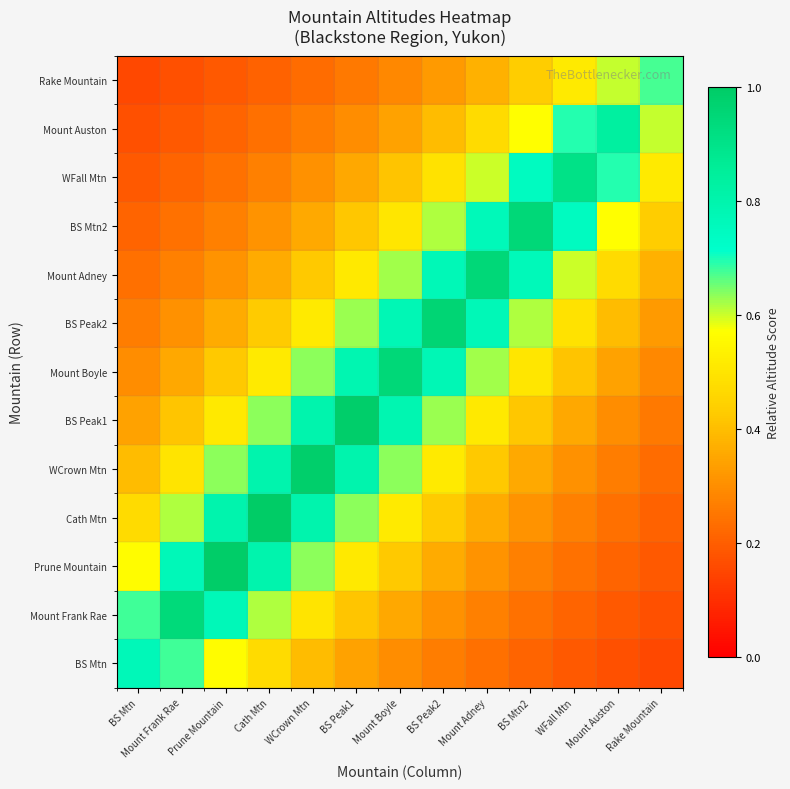

Reading left to right, transcribe all the data shown in this chart.

BS Mtn: BS Mtn=0.8	Mount Frank Rae=0.7	Prune Mountain=0.6	Cath Mtn=0.5	WCrown Mtn=0.4	BS Peak1=0.3	Mount Boyle=0.3	BS Peak2=0.3	Mount Adney=0.2	BS Mtn2=0.2	WFall Mtn=0.2	Mount Auston=0.2	Rake Mountain=0.2
Mount Frank Rae: BS Mtn=0.7	Mount Frank Rae=0.9	Prune Mountain=0.8	Cath Mtn=0.6	WCrown Mtn=0.5	BS Peak1=0.4	Mount Boyle=0.4	BS Peak2=0.3	Mount Adney=0.3	BS Mtn2=0.2	WFall Mtn=0.2	Mount Auston=0.2	Rake Mountain=0.2
Prune Mountain: BS Mtn=0.6	Mount Frank Rae=0.8	Prune Mountain=1.0	Cath Mtn=0.8	WCrown Mtn=0.6	BS Peak1=0.5	Mount Boyle=0.4	BS Peak2=0.4	Mount Adney=0.3	BS Mtn2=0.3	WFall Mtn=0.2	Mount Auston=0.2	Rake Mountain=0.2
Cath Mtn: BS Mtn=0.5	Mount Frank Rae=0.6	Prune Mountain=0.8	Cath Mtn=1.0	WCrown Mtn=0.8	BS Peak1=0.6	Mount Boyle=0.5	BS Peak2=0.4	Mount Adney=0.4	BS Mtn2=0.3	WFall Mtn=0.3	Mount Auston=0.2	Rake Mountain=0.2
WCrown Mtn: BS Mtn=0.4	Mount Frank Rae=0.5	Prune Mountain=0.6	Cath Mtn=0.8	WCrown Mtn=1.0	BS Peak1=0.8	Mount Boyle=0.6	BS Peak2=0.5	Mount Adney=0.4	BS Mtn2=0.4	WFall Mtn=0.3	Mount Auston=0.3	Rake Mountain=0.2
BS Peak1: BS Mtn=0.3	Mount Frank Rae=0.4	Prune Mountain=0.5	Cath Mtn=0.6	WCrown Mtn=0.8	BS Peak1=1.0	Mount Boyle=0.8	BS Peak2=0.6	Mount Adney=0.5	BS Mtn2=0.4	WFall Mtn=0.4	Mount Auston=0.3	Rake Mountain=0.3
Mount Boyle: BS Mtn=0.3	Mount Frank Rae=0.4	Prune Mountain=0.4	Cath Mtn=0.5	WCrown Mtn=0.6	BS Peak1=0.8	Mount Boyle=0.9	BS Peak2=0.8	Mount Adney=0.6	BS Mtn2=0.5	WFall Mtn=0.4	Mount Auston=0.3	Rake Mountain=0.3
BS Peak2: BS Mtn=0.3	Mount Frank Rae=0.3	Prune Mountain=0.4	Cath Mtn=0.4	WCrown Mtn=0.5	BS Peak1=0.6	Mount Boyle=0.8	BS Peak2=1.0	Mount Adney=0.8	BS Mtn2=0.6	WFall Mtn=0.5	Mount Auston=0.4	Rake Mountain=0.3
Mount Adney: BS Mtn=0.2	Mount Frank Rae=0.3	Prune Mountain=0.3	Cath Mtn=0.4	WCrown Mtn=0.4	BS Peak1=0.5	Mount Boyle=0.6	BS Peak2=0.8	Mount Adney=0.9	BS Mtn2=0.8	WFall Mtn=0.6	Mount Auston=0.5	Rake Mountain=0.4
BS Mtn2: BS Mtn=0.2	Mount Frank Rae=0.2	Prune Mountain=0.3	Cath Mtn=0.3	WCrown Mtn=0.4	BS Peak1=0.4	Mount Boyle=0.5	BS Peak2=0.6	Mount Adney=0.8	BS Mtn2=0.9	WFall Mtn=0.7	Mount Auston=0.6	Rake Mountain=0.4
WFall Mtn: BS Mtn=0.2	Mount Frank Rae=0.2	Prune Mountain=0.2	Cath Mtn=0.3	WCrown Mtn=0.3	BS Peak1=0.4	Mount Boyle=0.4	BS Peak2=0.5	Mount Adney=0.6	BS Mtn2=0.7	WFall Mtn=0.9	Mount Auston=0.7	Rake Mountain=0.5
Mount Auston: BS Mtn=0.2	Mount Frank Rae=0.2	Prune Mountain=0.2	Cath Mtn=0.2	WCrown Mtn=0.3	BS Peak1=0.3	Mount Boyle=0.3	BS Peak2=0.4	Mount Adney=0.5	BS Mtn2=0.6	WFall Mtn=0.7	Mount Auston=0.8	Rake Mountain=0.6
Rake Mountain: BS Mtn=0.2	Mount Frank Rae=0.2	Prune Mountain=0.2	Cath Mtn=0.2	WCrown Mtn=0.2	BS Peak1=0.3	Mount Boyle=0.3	BS Peak2=0.3	Mount Adney=0.4	BS Mtn2=0.4	WFall Mtn=0.5	Mount Auston=0.6	Rake Mountain=0.7